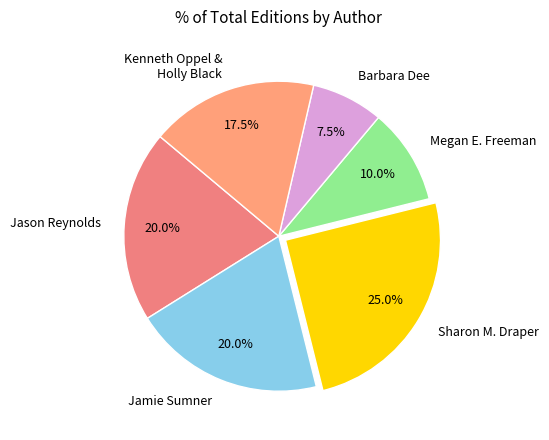

Does Jason Reynolds represent more than half of the total?

No